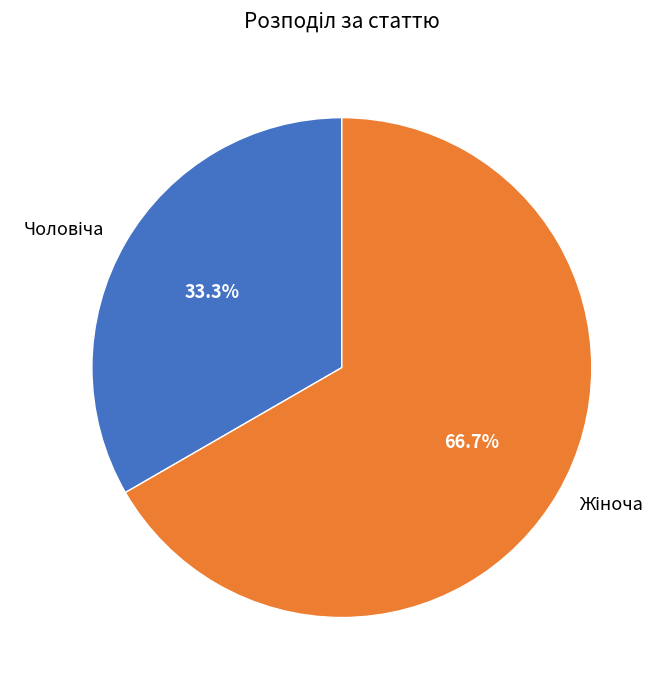

Is there a majority slice in this chart?

Yes